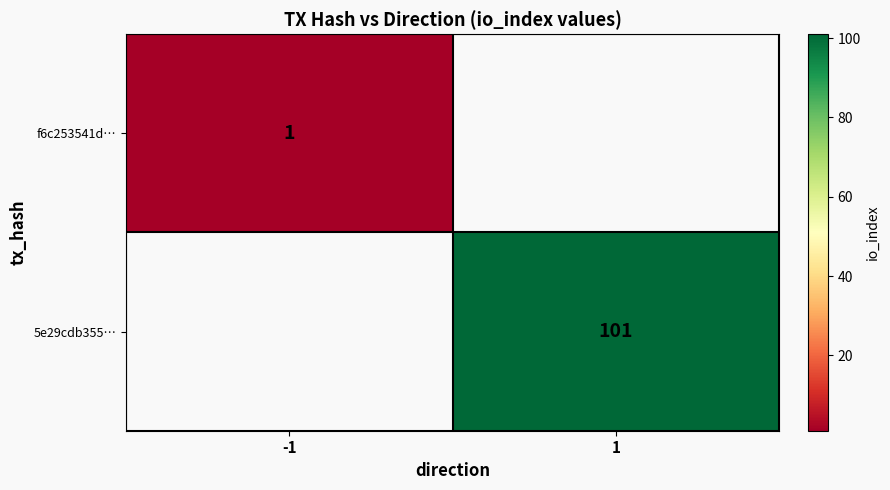

Is it true that 5e29cdb355… equals 101 at 1?

True